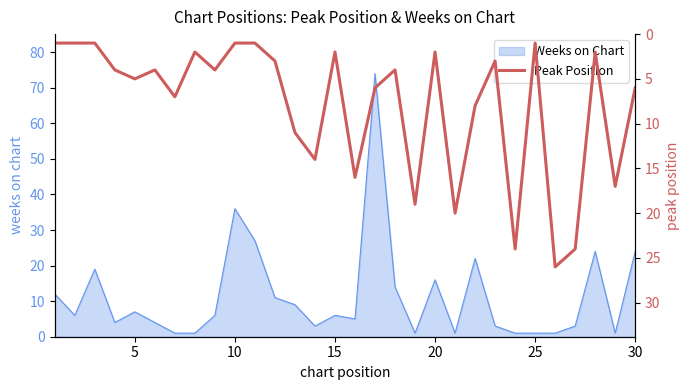

The Weeks on Chart series shows 1 at 25. True or false?

True